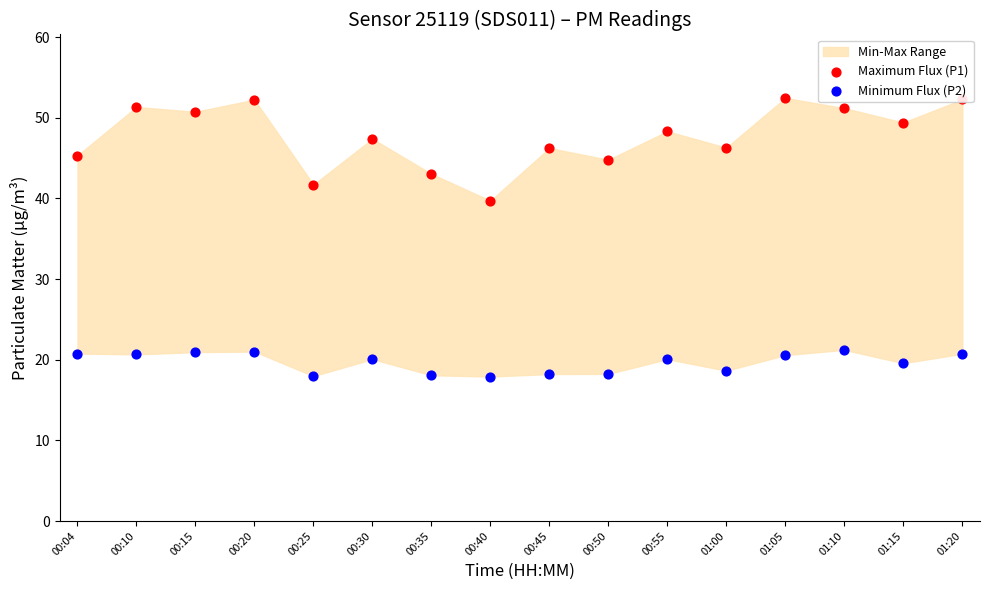

Which series contains the highest Y value?

Maximum Flux (P1)